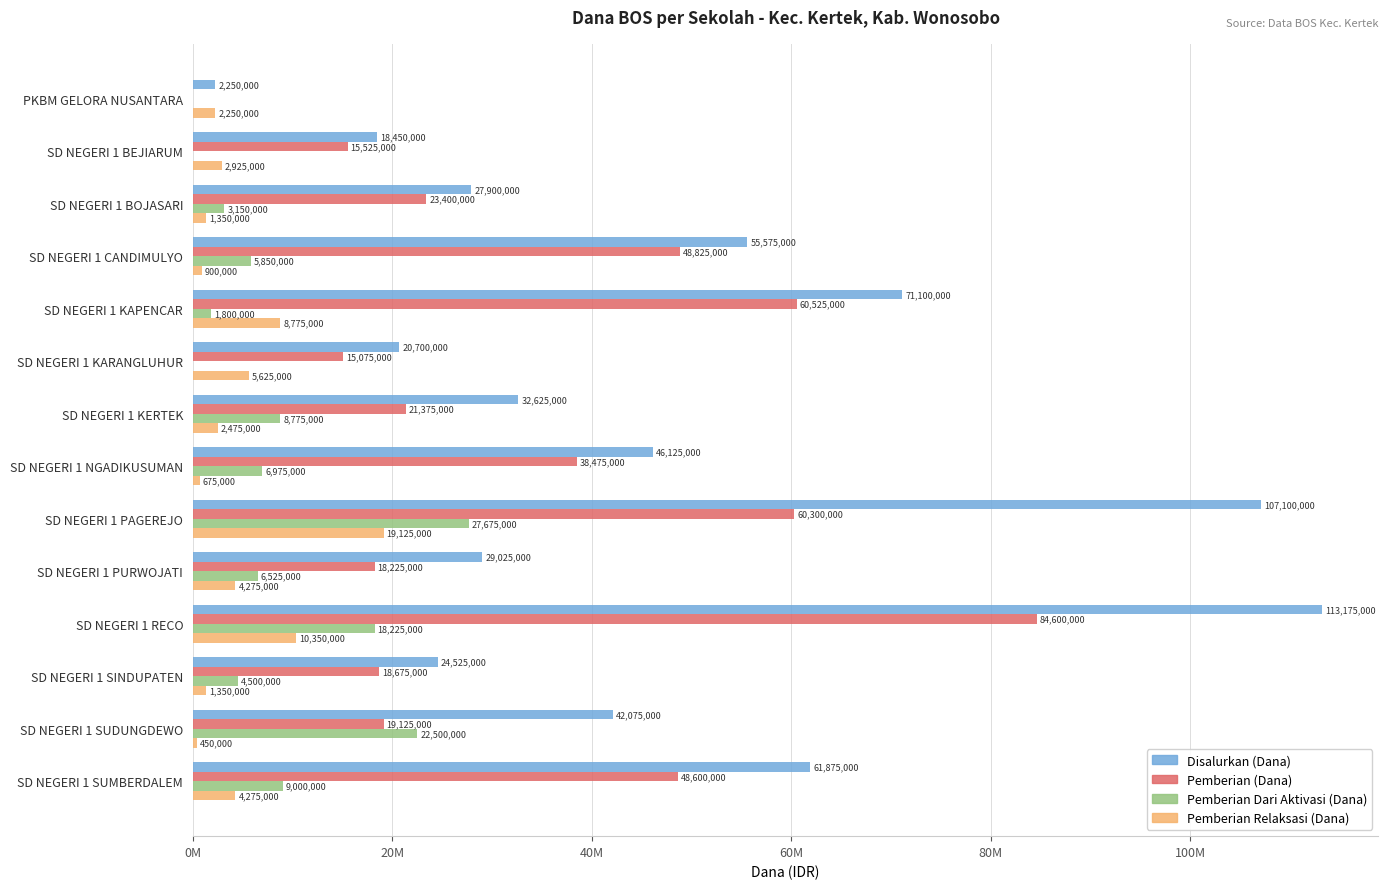

What are all the series names shown in the legend?

Disalurkan (Dana), Pemberian (Dana), Pemberian Dari Aktivasi (Dana), Pemberian Relaksasi (Dana)